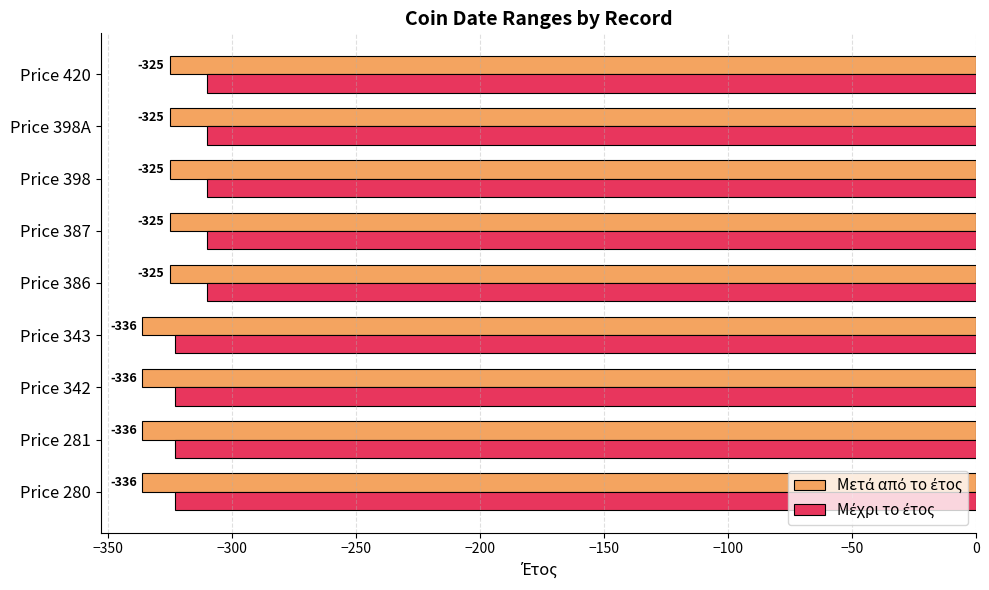

What is the total value across all series at Price 281?

-659